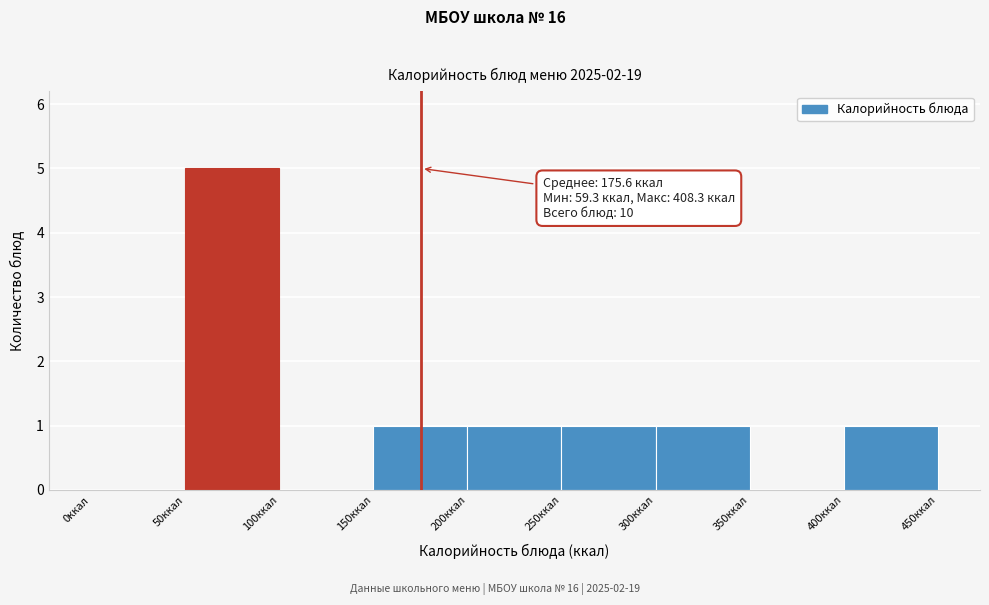

Which range on the x-axis has the tallest bar?

50 to 100